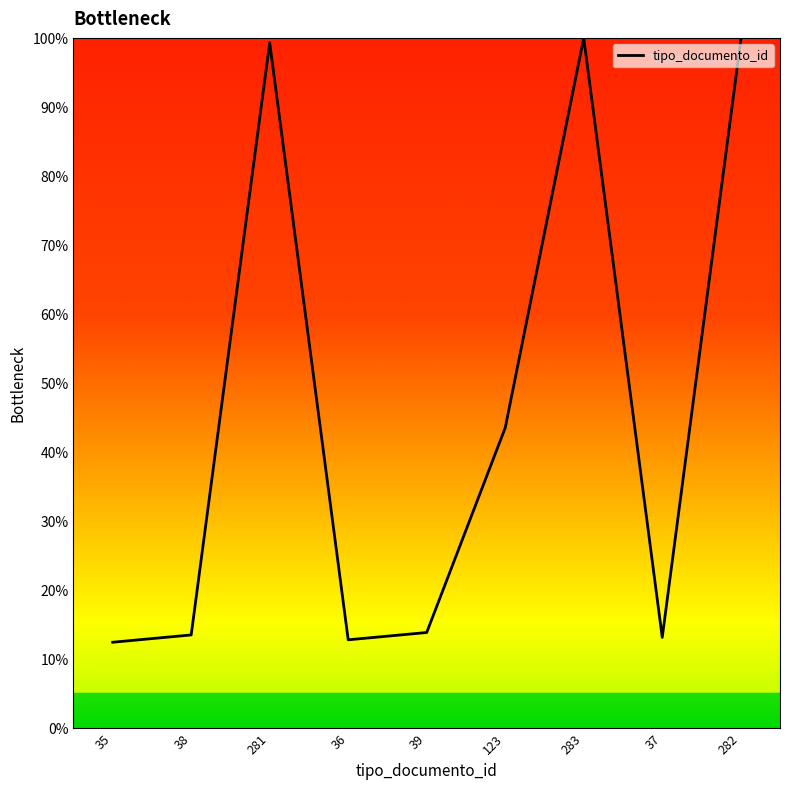

What is the change in value from 35 to 123?

+31.1